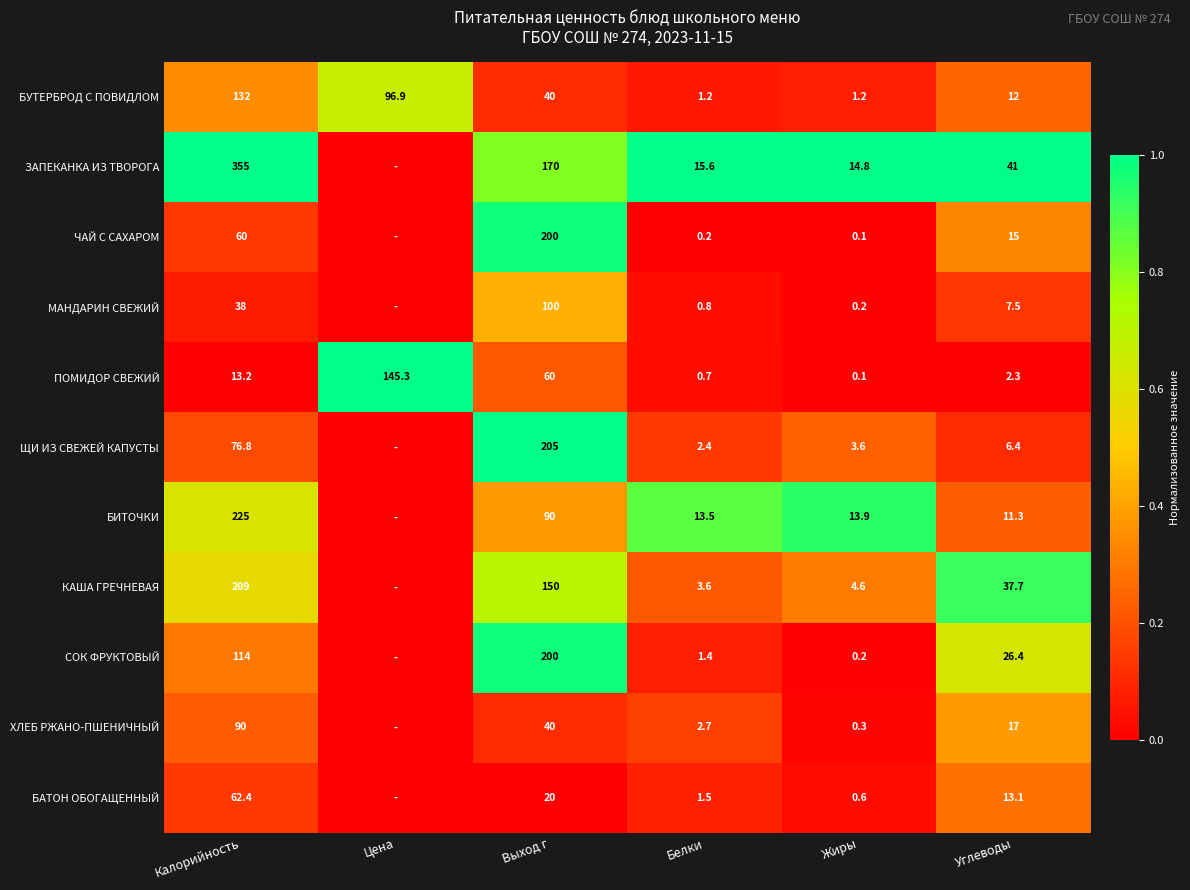

Where is БУТЕРБРОД С ПОВИДЛОМ nearest to the value 66?

Выход г